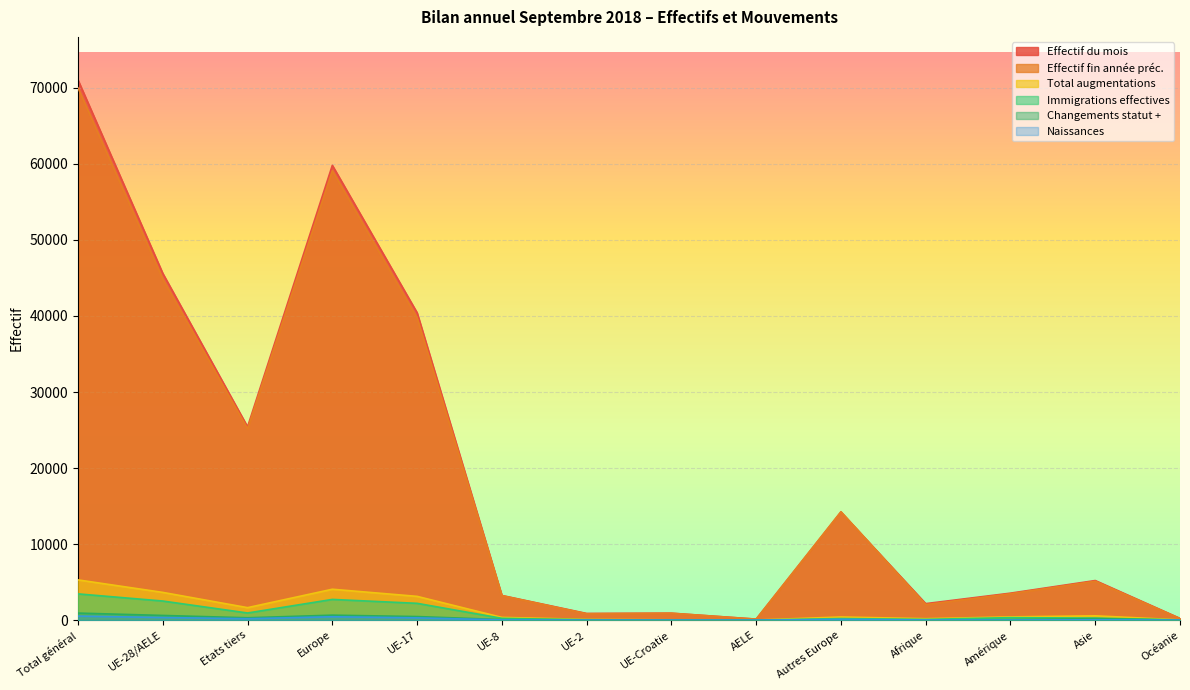

At which category does the chart reach its minimum across all series?

Océanie